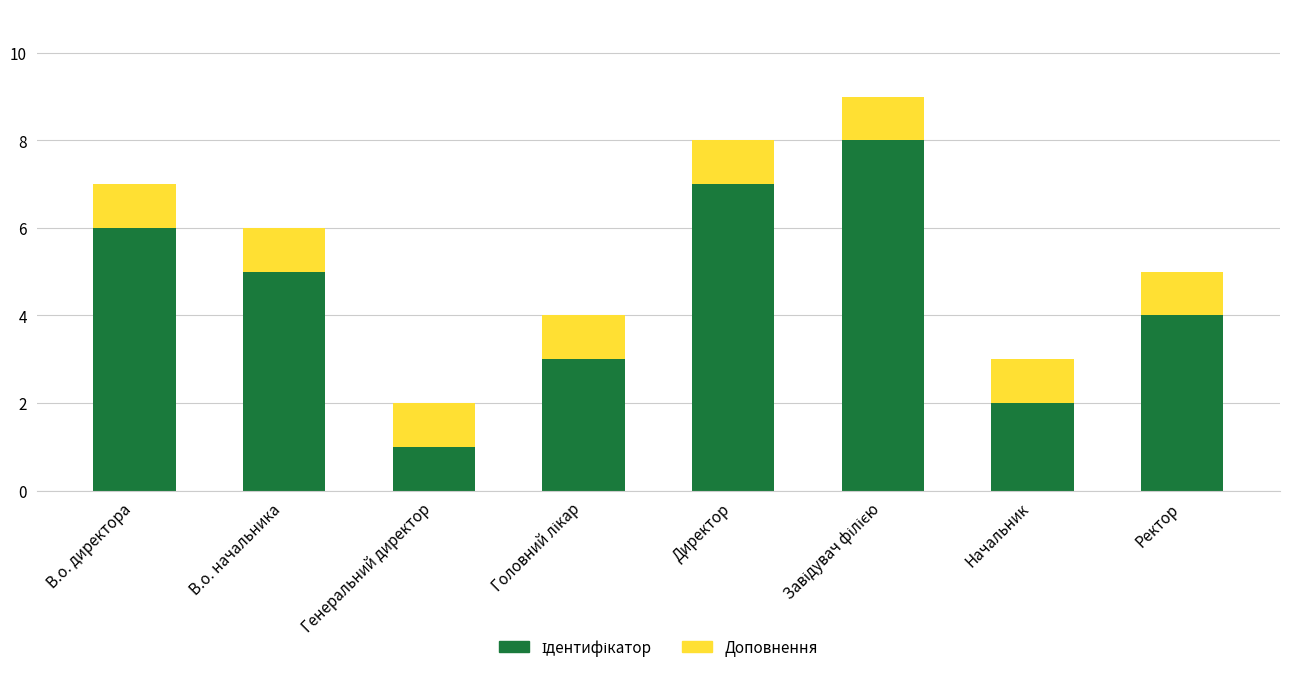

At how many categories does at least one series exceed 4?

4